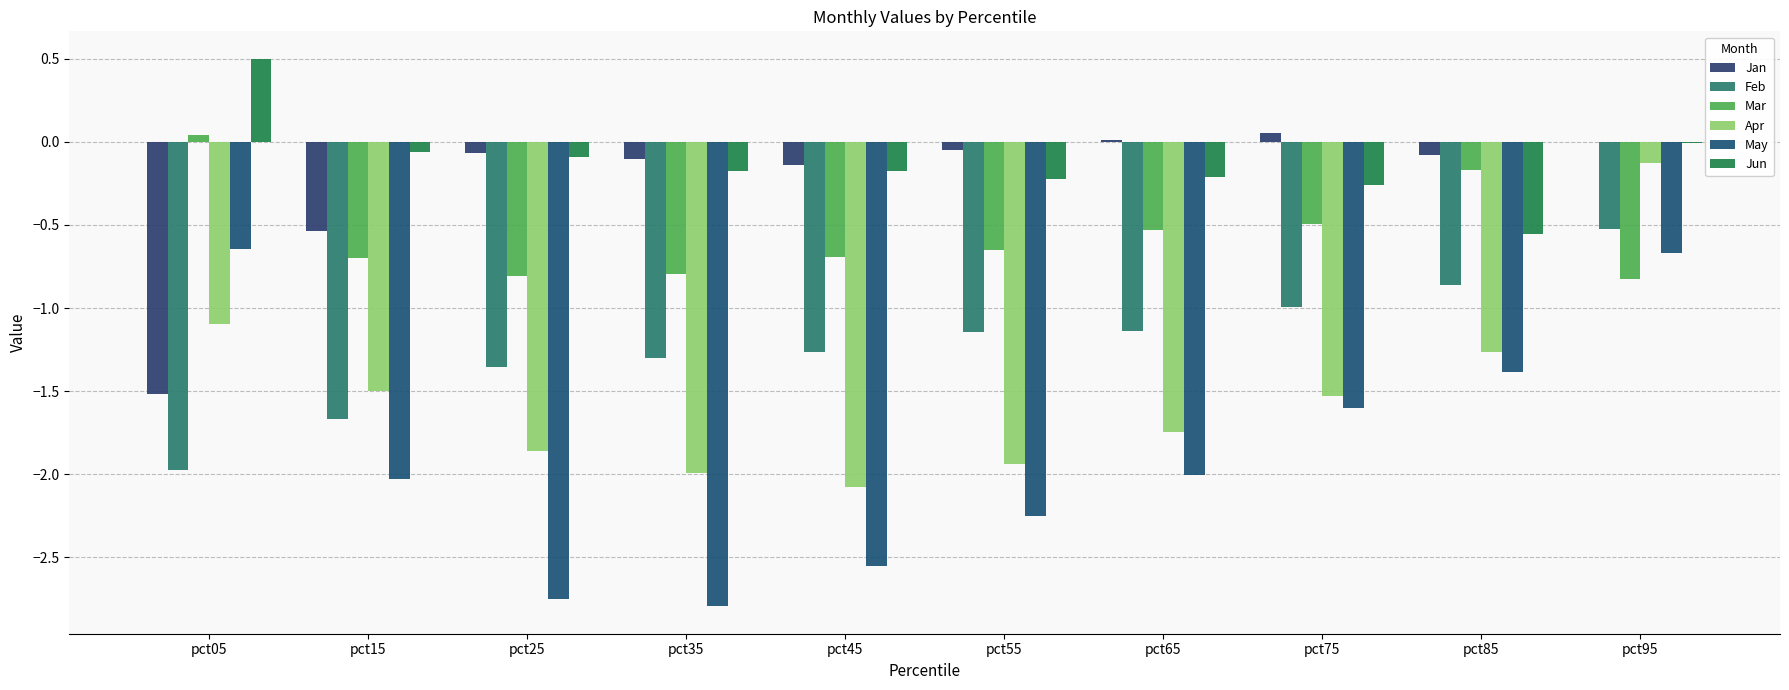

Is the value of May at pct95 greater than the value of Feb at pct05?

Yes